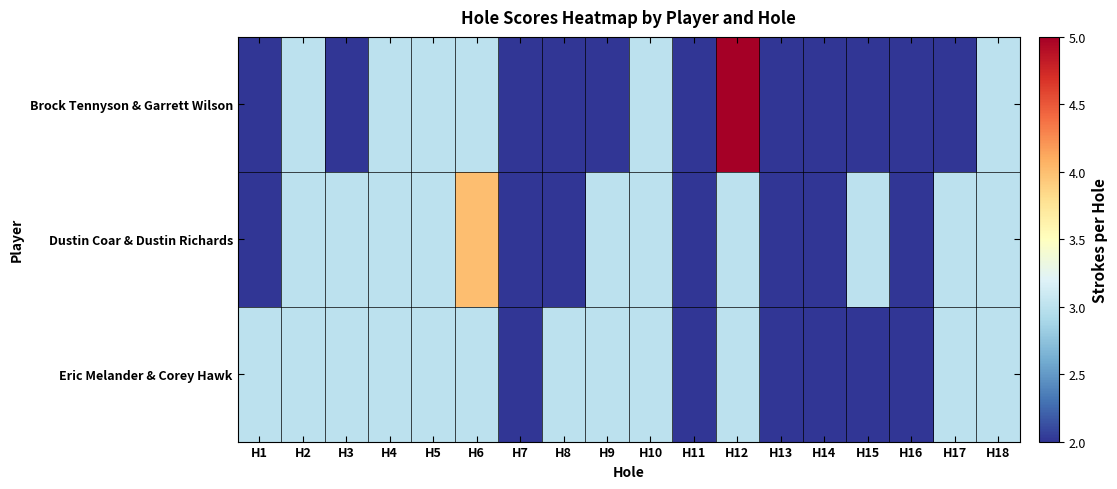

Count the number of data series in this chart.

3